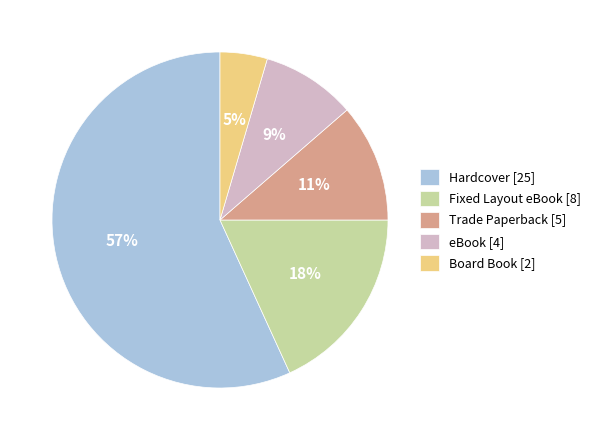

To the nearest percent, what portion does Board Book represent?

5%